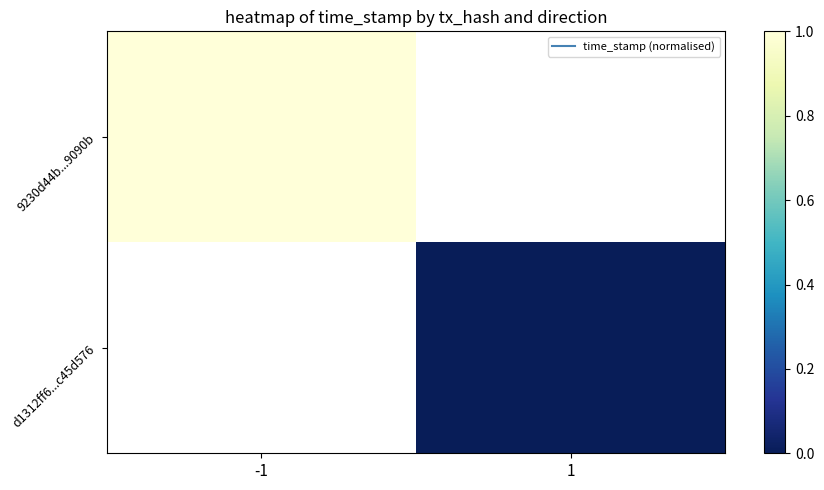

Rank the categories by d1312ff6...c45d576 value from highest to lowest.

-1, 1